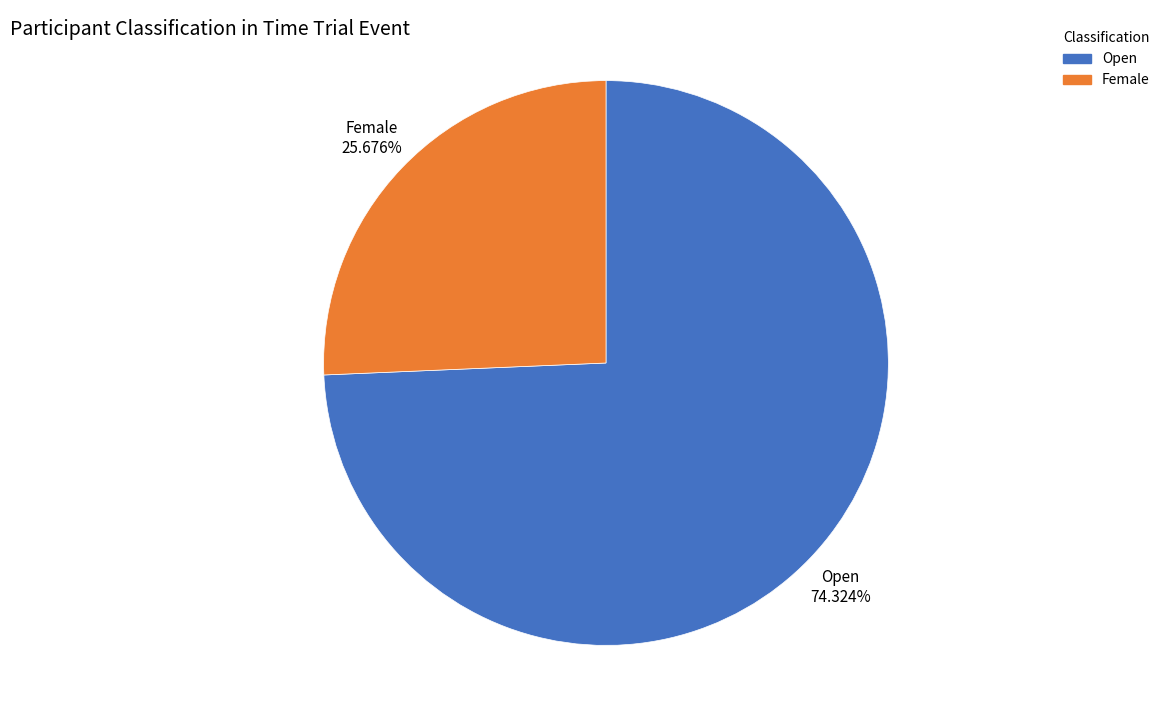

What is the largest slice in the pie chart?

Open